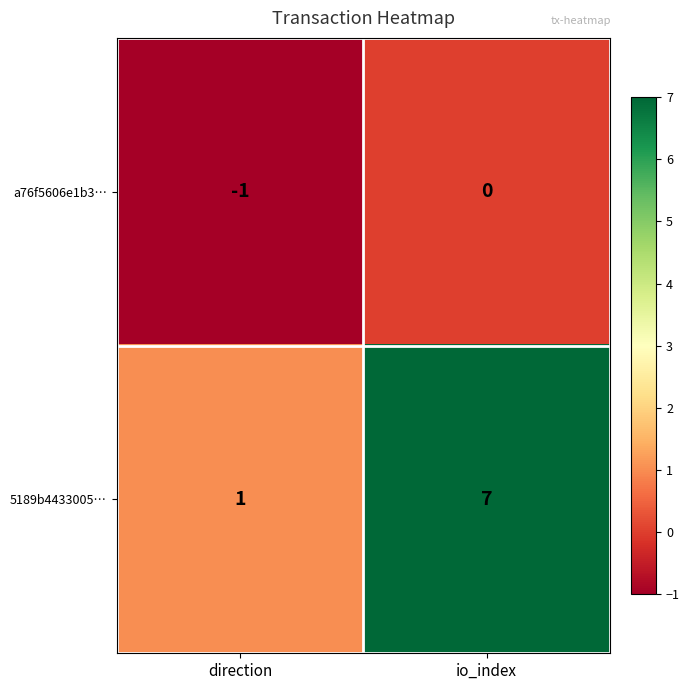

True or false: a76f5606e1b3… has a value of 0 at io_index.

True